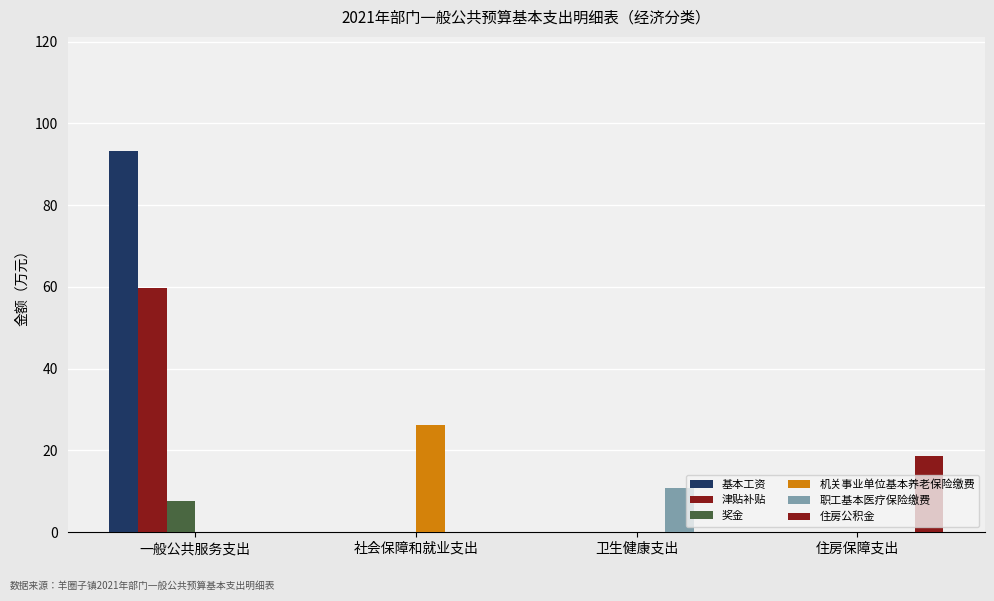

Are the bars grouped side by side (vs. stacked)?

Yes